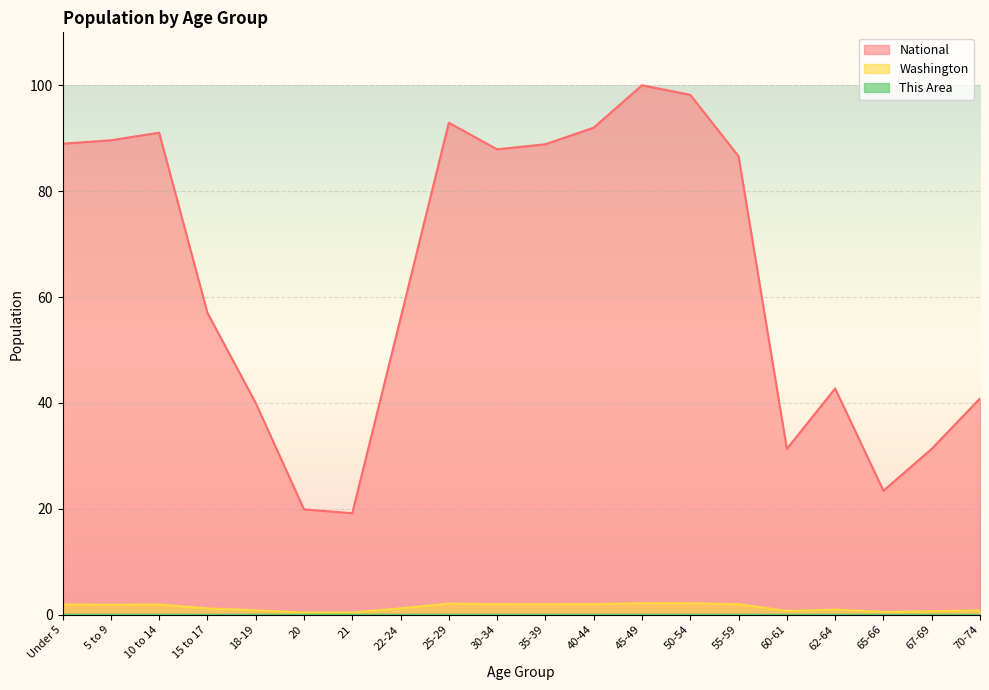

At 62-64, list the series in order from smallest to largest.

This Area, Washington, National